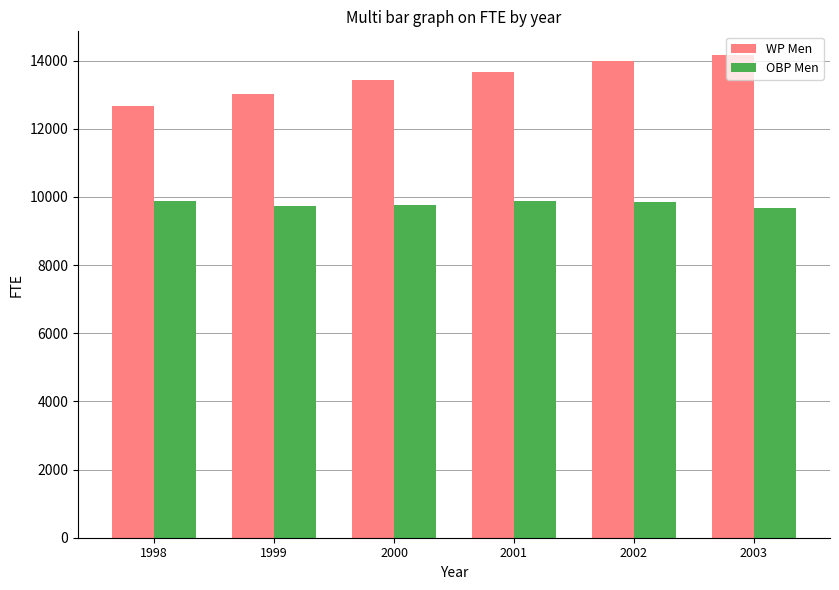

Is the value of OBP Men at 1999 greater than the value of WP Men at 2003?

No